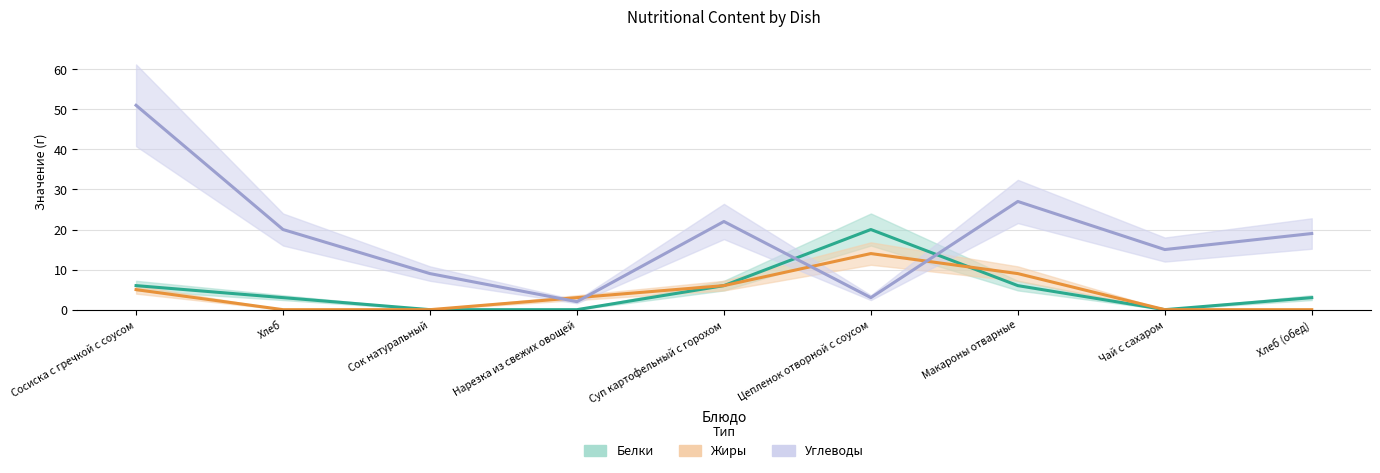

What is the difference between the second highest and minimum values in the Белки series?

6